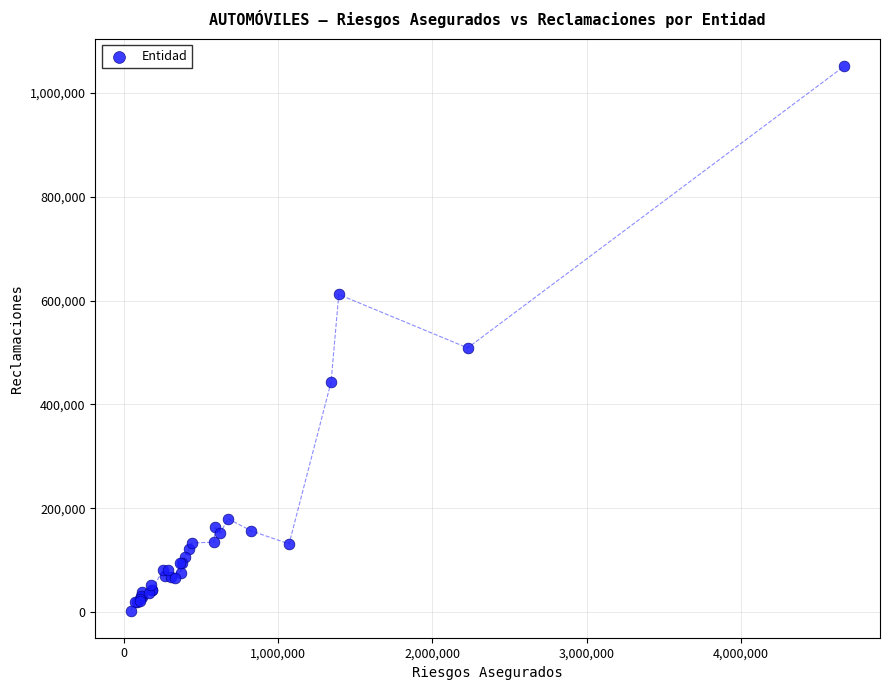

What Y value in the scatter plot is closest to 527258?

508764